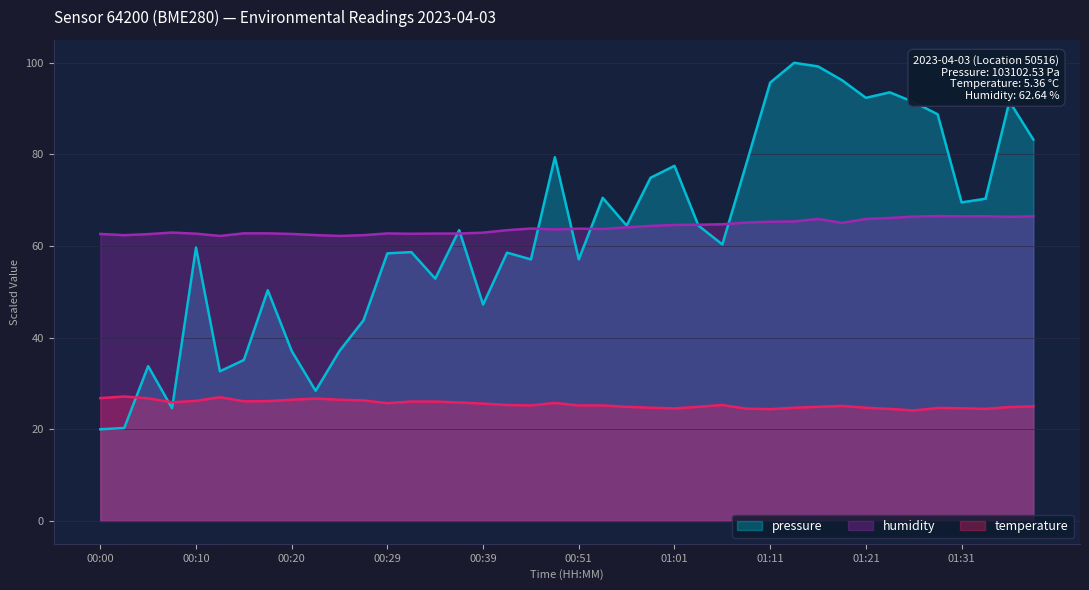

True or false: pressure and temperature cross at least once.

True